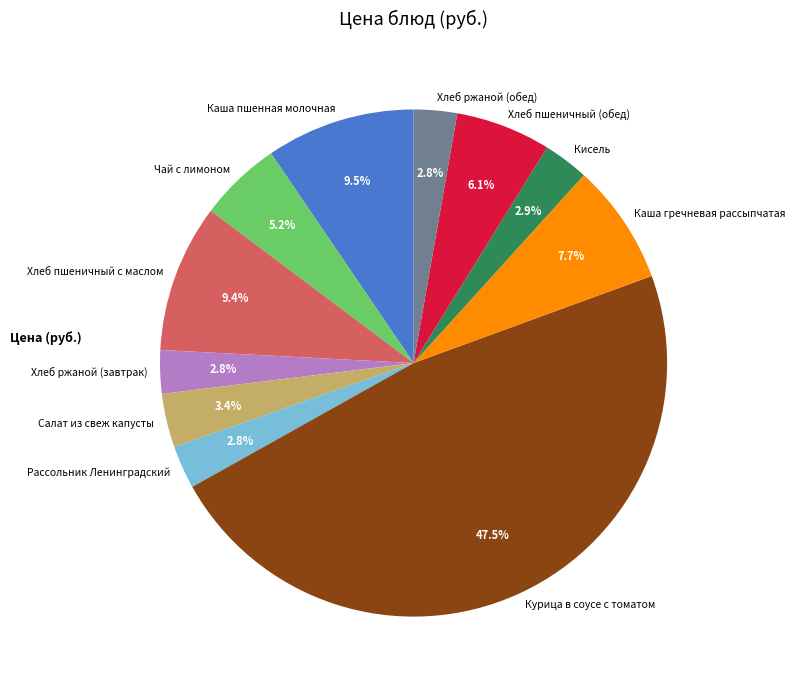

Is Хлеб ржаной (обед) the majority of the pie?

No